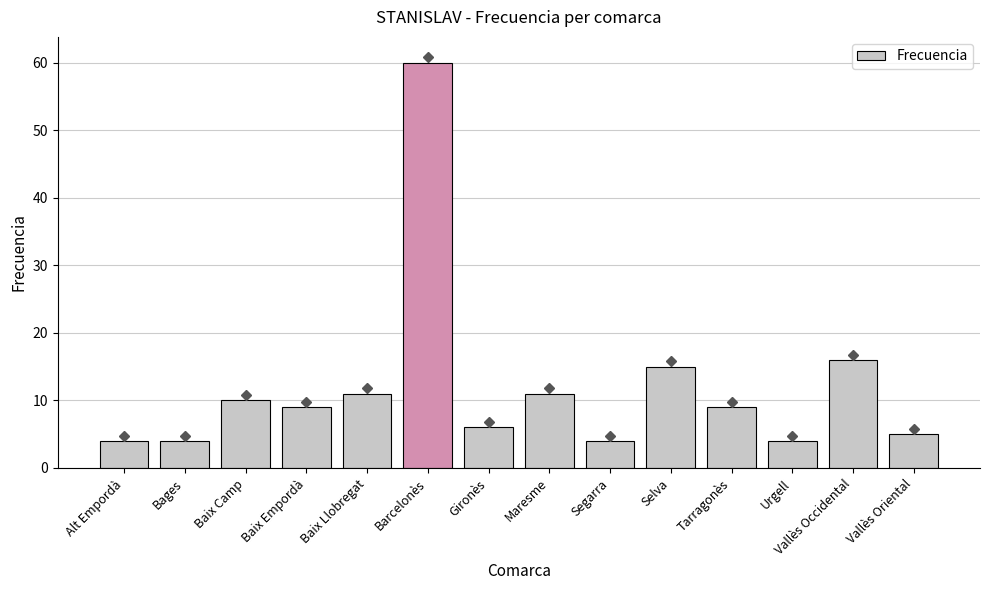

Reading left to right, what are all the values shown in this chart?

Alt Empordà=4	Bages=4	Baix Camp=10	Baix Empordà=9	Baix Llobregat=11	Barcelonès=60	Gironès=6	Maresme=11	Segarra=4	Selva=15	Tarragonès=9	Urgell=4	Vallès Occidental=16	Vallès Oriental=5